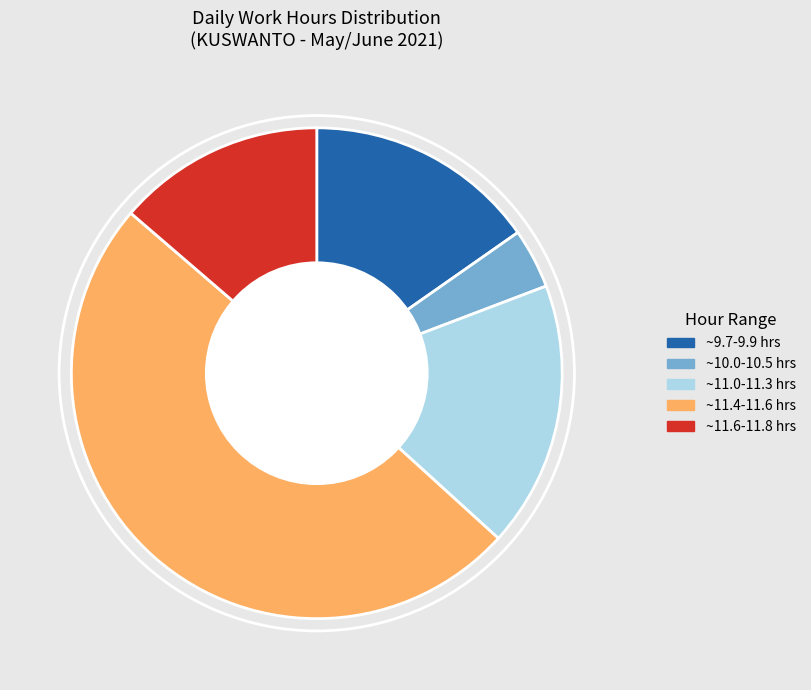

Does any single category account for the majority?

No